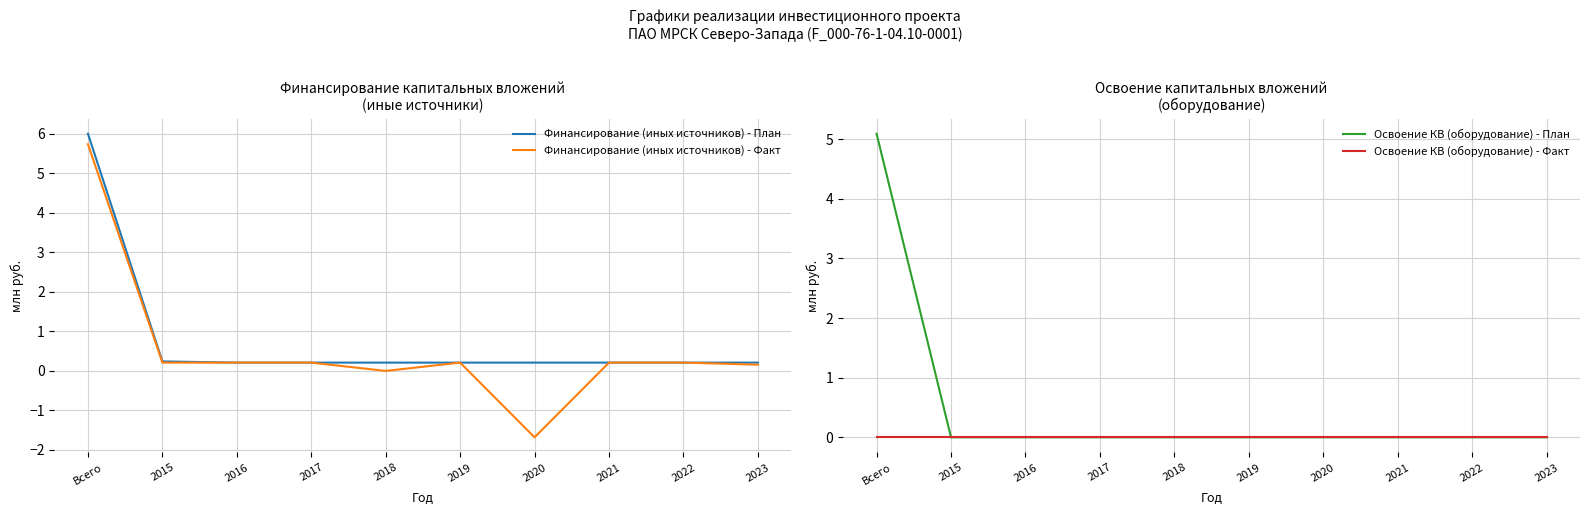

What is the label of the 2nd point from the right?

2022